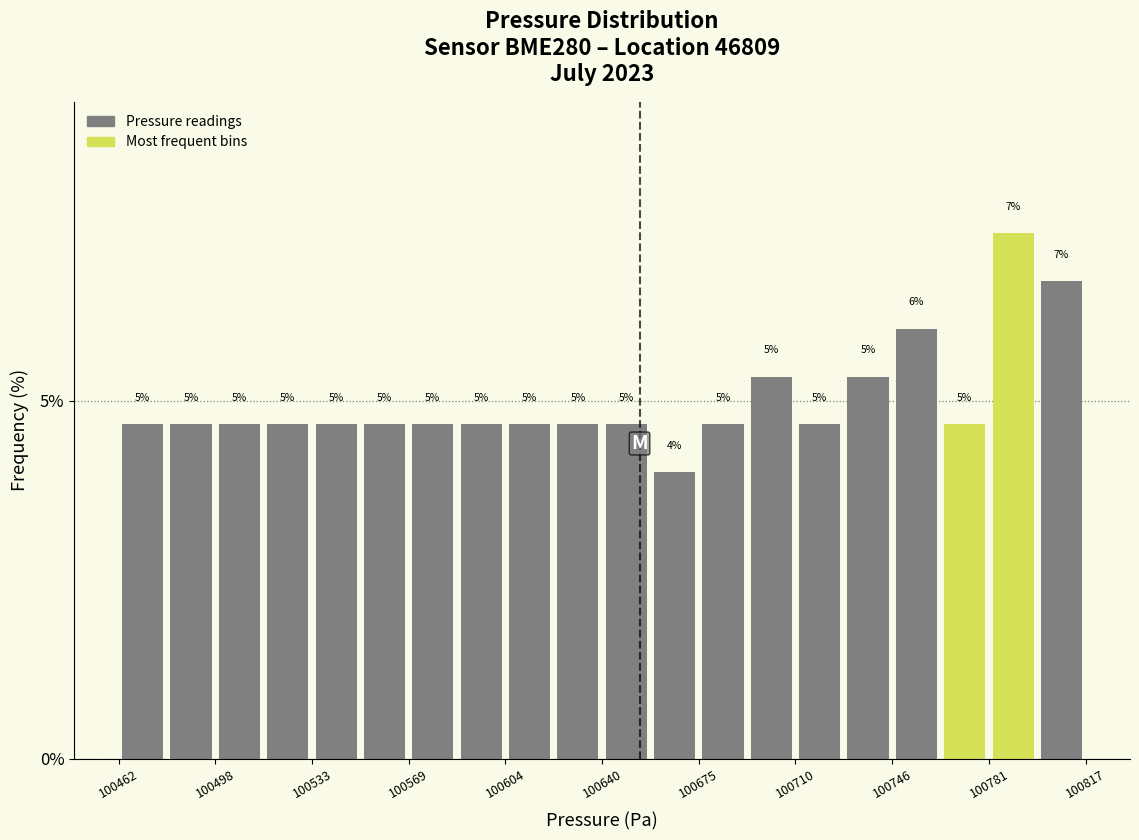

Read against the x-axis, roughly where is the centre of the tallest bar?

100790